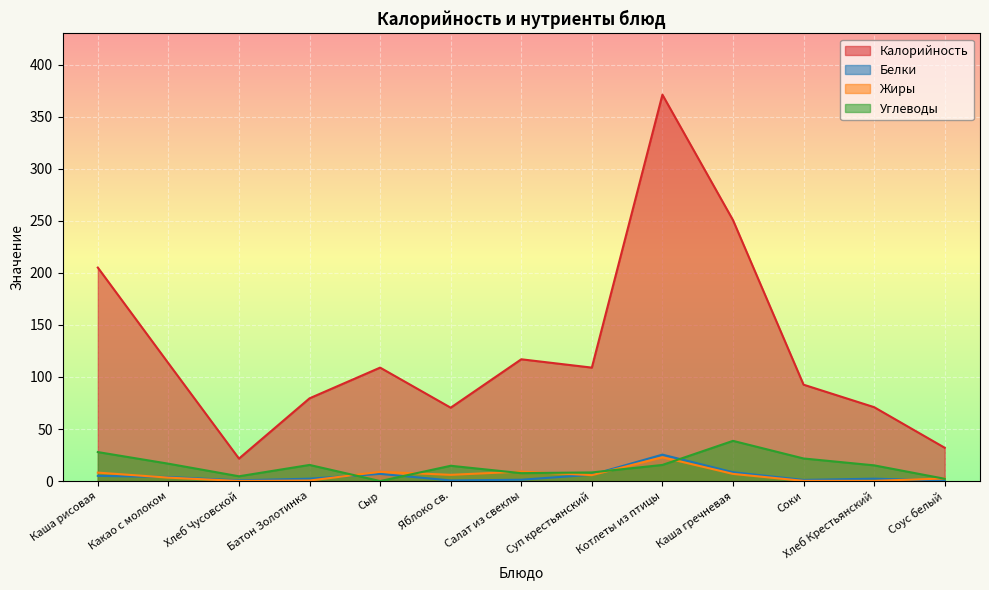

True or false: Белки and Калорийность cross at least once.

False